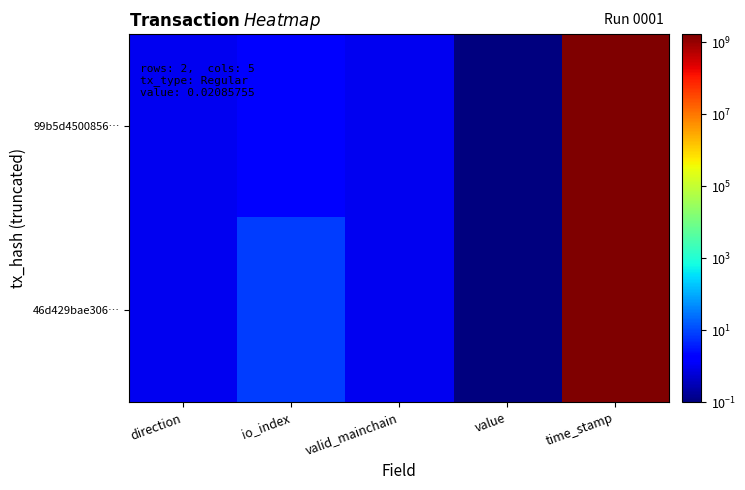

Which series has the largest range (max minus min)?

99b5d4500856…